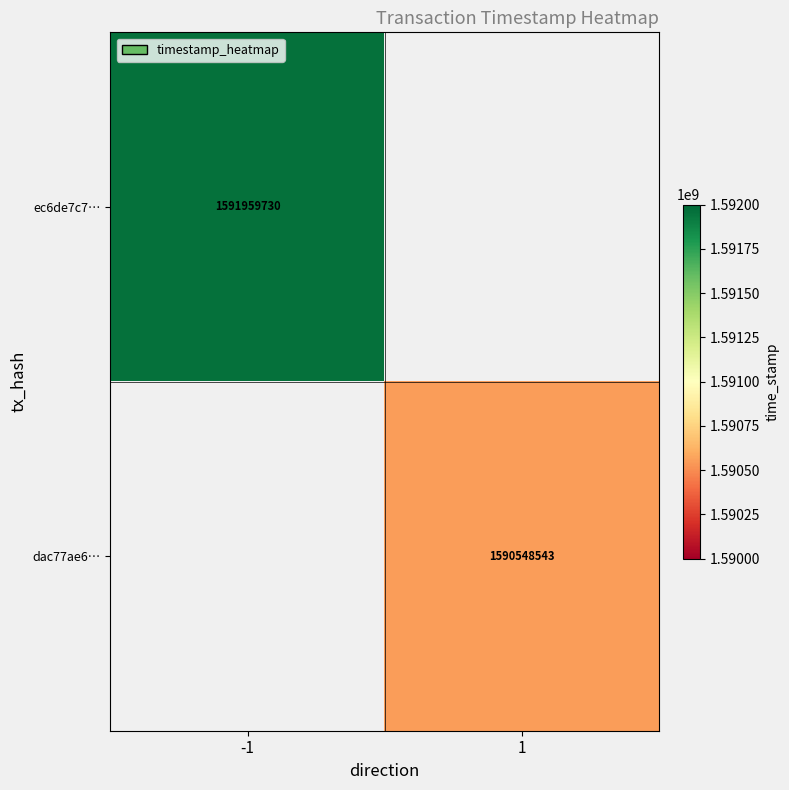

At how many categories does at least one series exceed 1591332720?

1